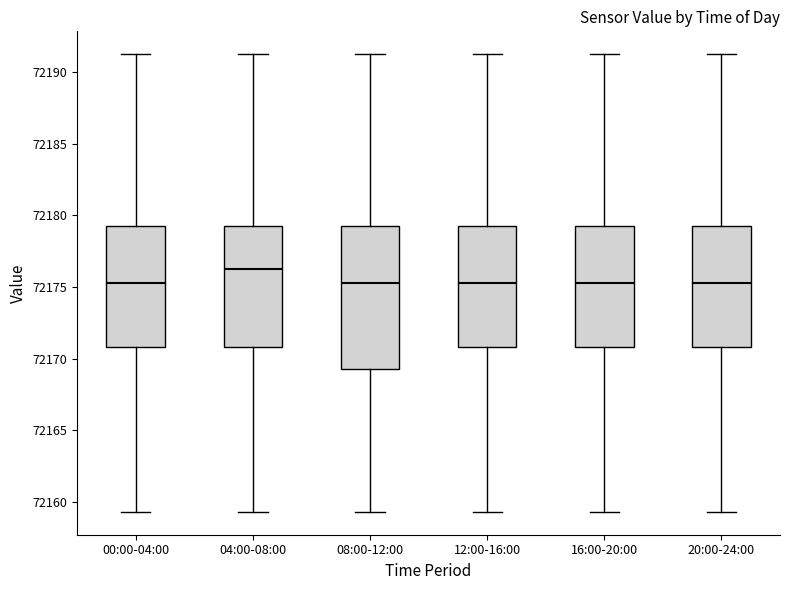

Reading left to right, read every box against the y-axis: the position of its median line, the range the box covers, and the ends of its whiskers. The values are not printed on the chart, so give them approximately, as read against the axis.

00:00-04:00: median 72175.5, box 72171.0 to 72179.5, whiskers 72159.5 to 72191.5
04:00-08:00: median 72176.5, box 72171.0 to 72179.5, whiskers 72159.5 to 72191.5
08:00-12:00: median 72175.5, box 72169.5 to 72179.5, whiskers 72159.5 to 72191.5
12:00-16:00: median 72175.5, box 72171.0 to 72179.5, whiskers 72159.5 to 72191.5
16:00-20:00: median 72175.5, box 72171.0 to 72179.5, whiskers 72159.5 to 72191.5
20:00-24:00: median 72175.5, box 72171.0 to 72179.5, whiskers 72159.5 to 72191.5